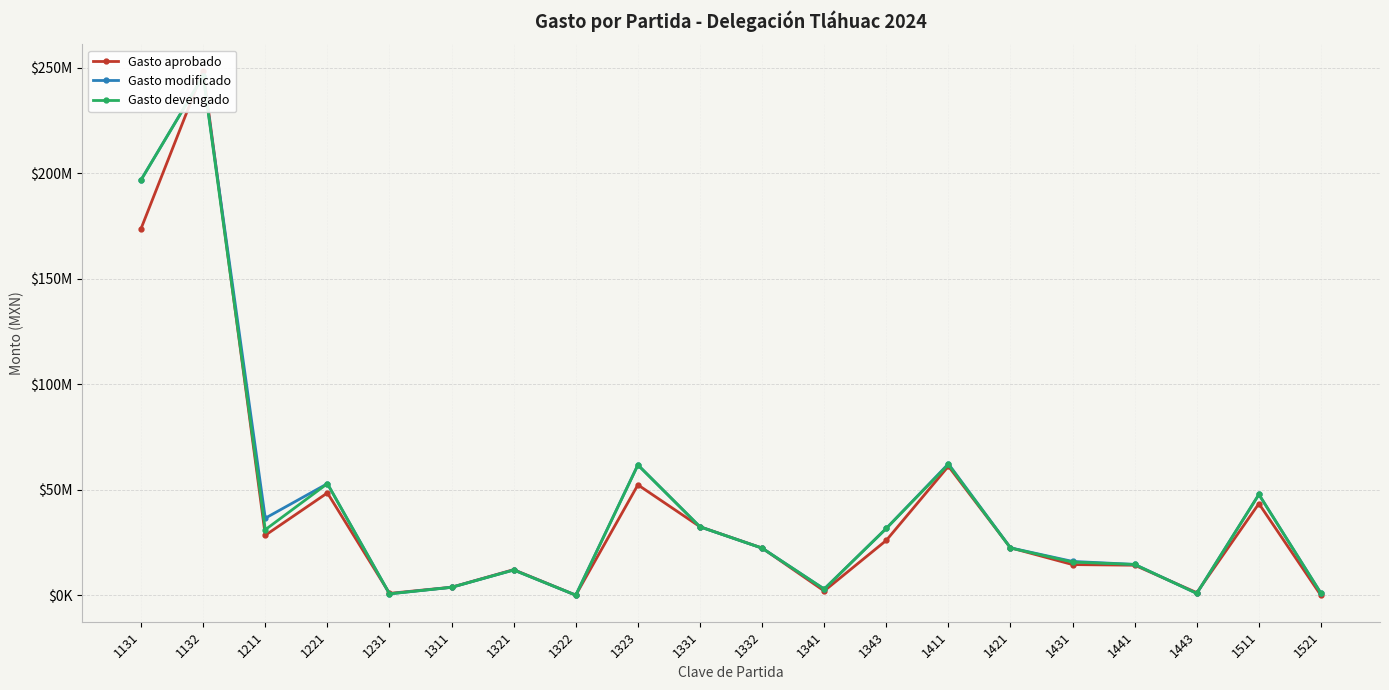

What is the difference between the maximum and minimum values in the Gasto devengado series?

246153938.0